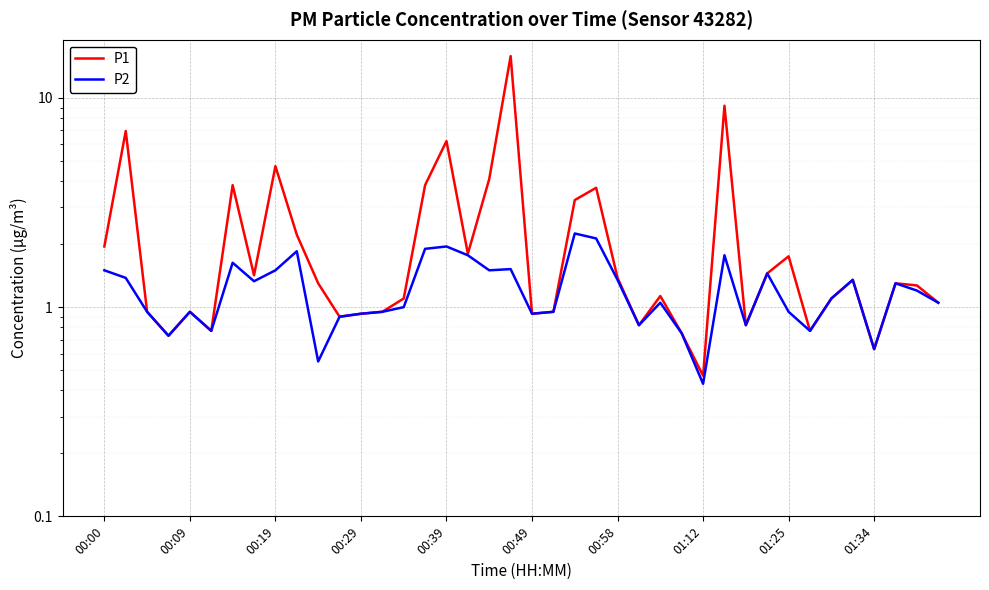

The value of P2 at 21 is 0.9. True or false?

True